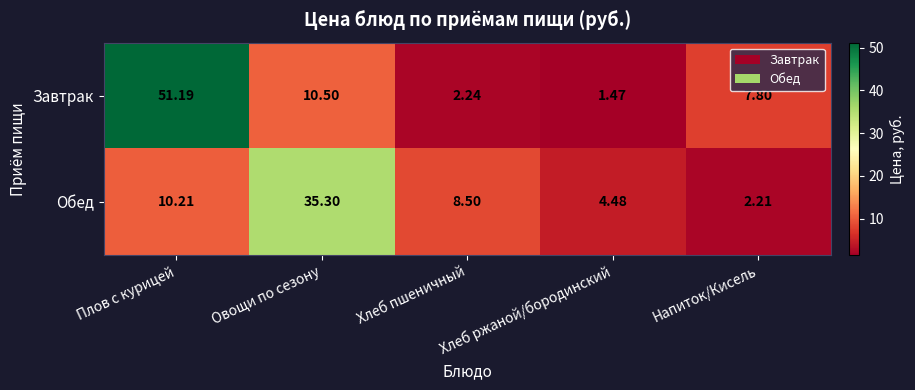

Where is Завтрак nearest to the value 26?

Овощи по сезону